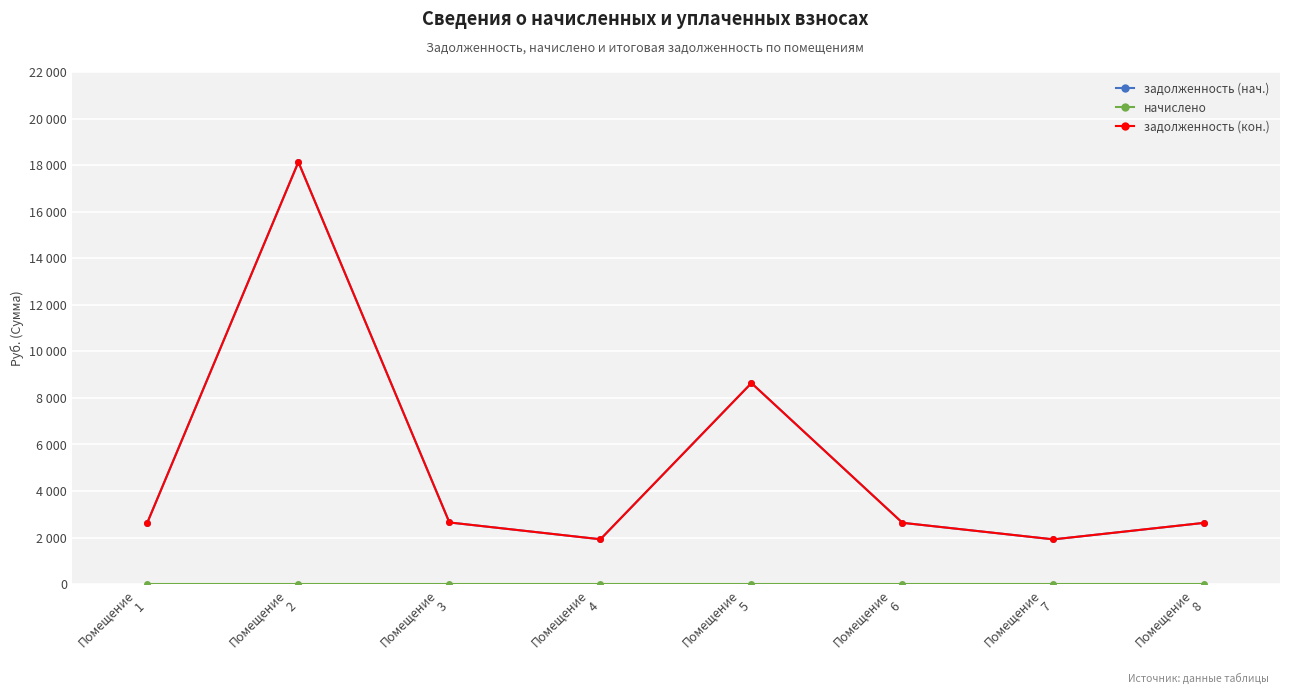

At which category does задолженность (кон.) reach its first local valley?

Помещение
4